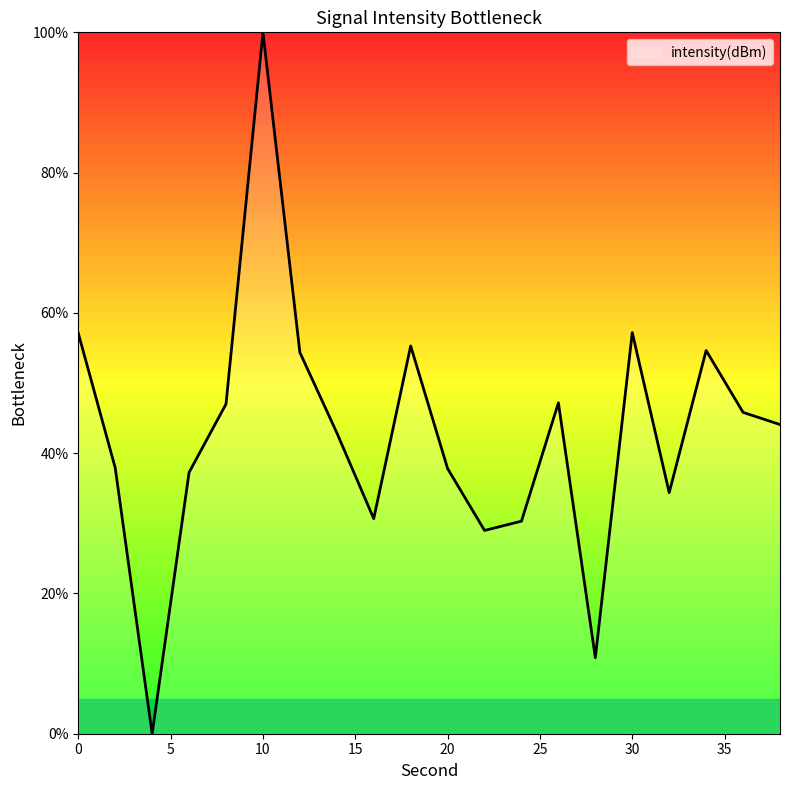

What is the maximum value shown in the chart?

100.0